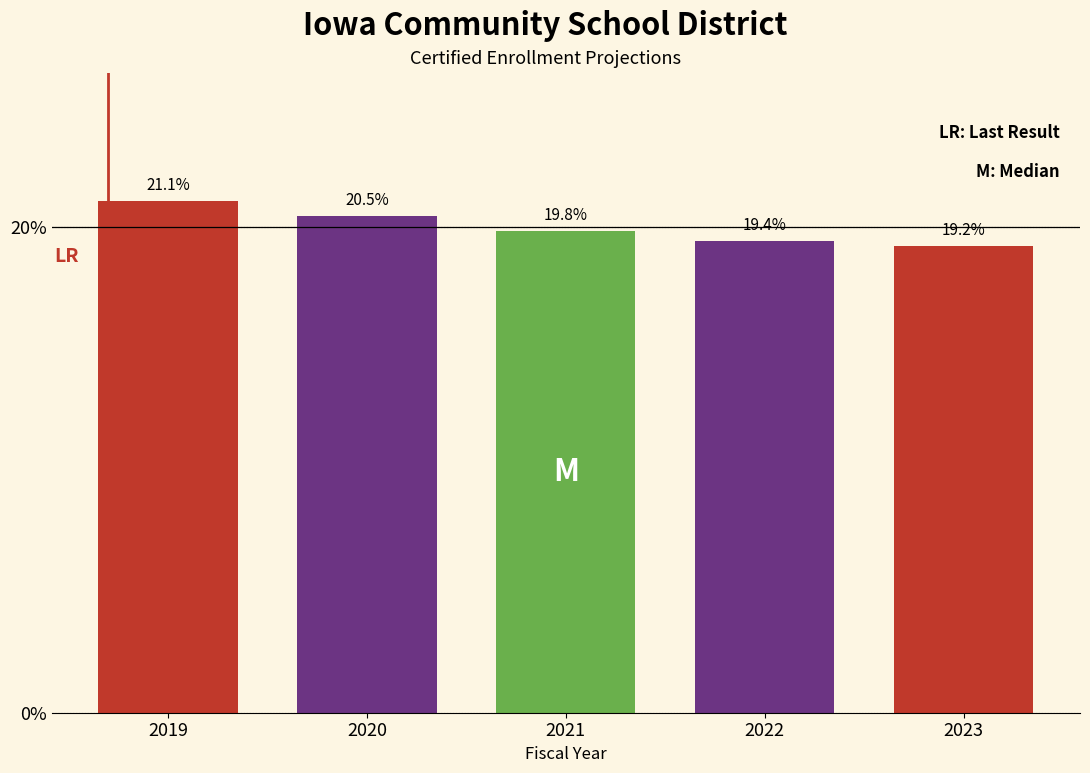

Reading left to right, list all the values displayed in this chart.

21.1	20.5	19.8	19.4	19.2